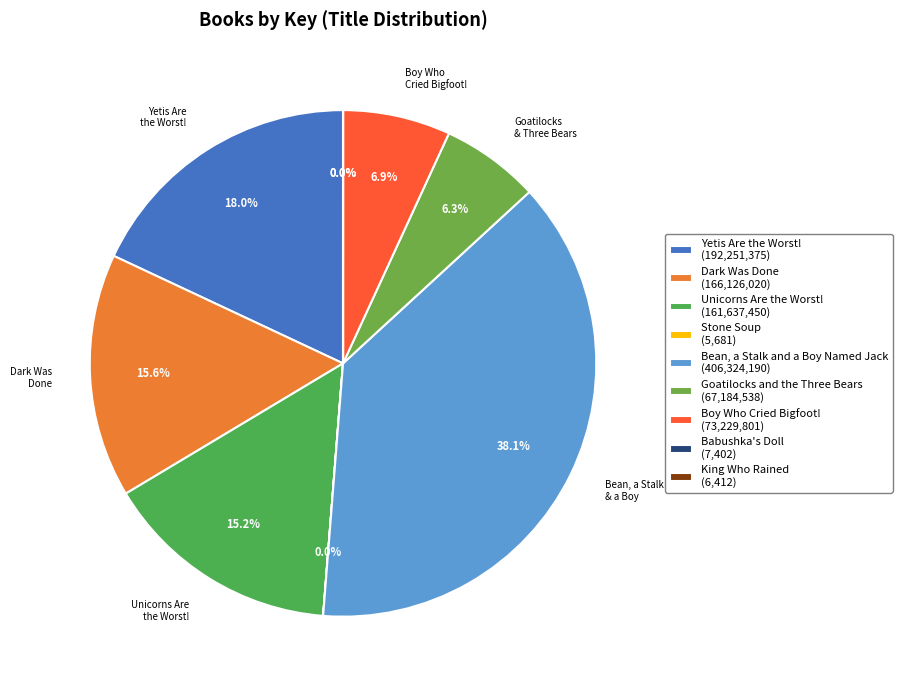

To the nearest percent, what is the difference between the largest and smallest slice percentages?

38%